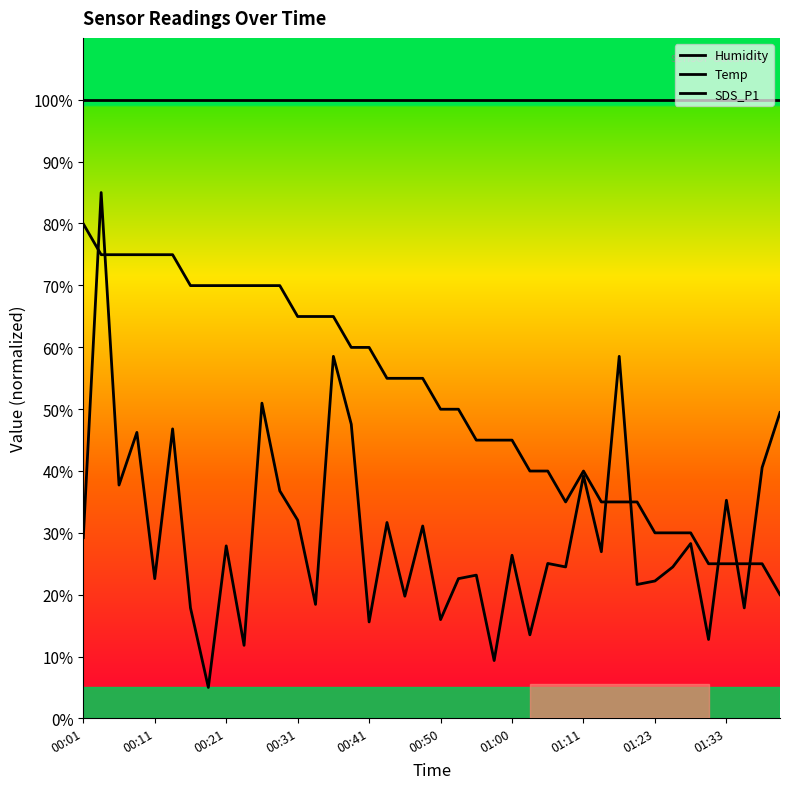

What is the label of the 7th point from the left?

01:00